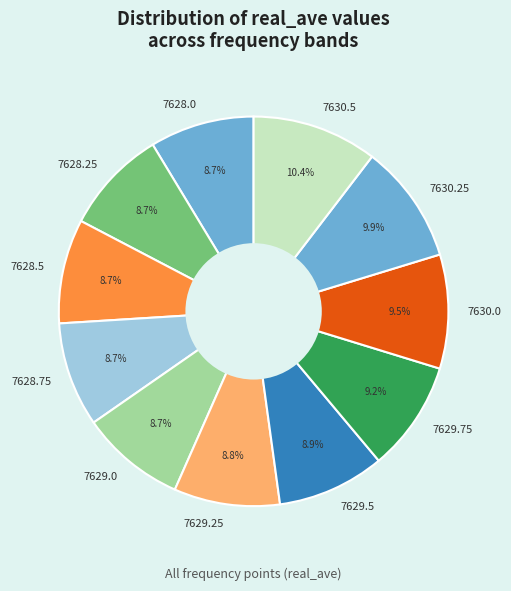

To the nearest percent, what percentage of the pie is 7629.75?

9%